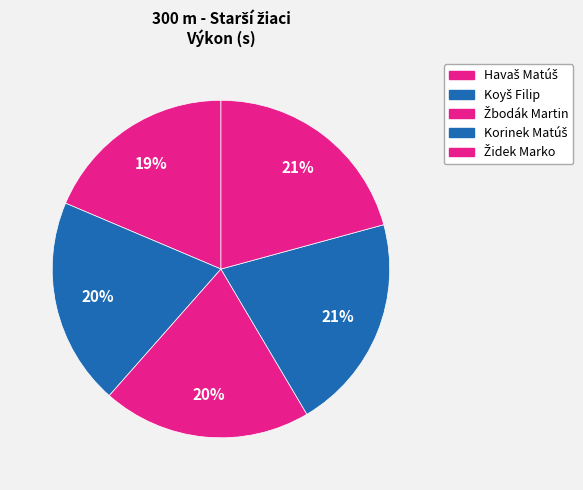

Count the number of slices in the pie.

5